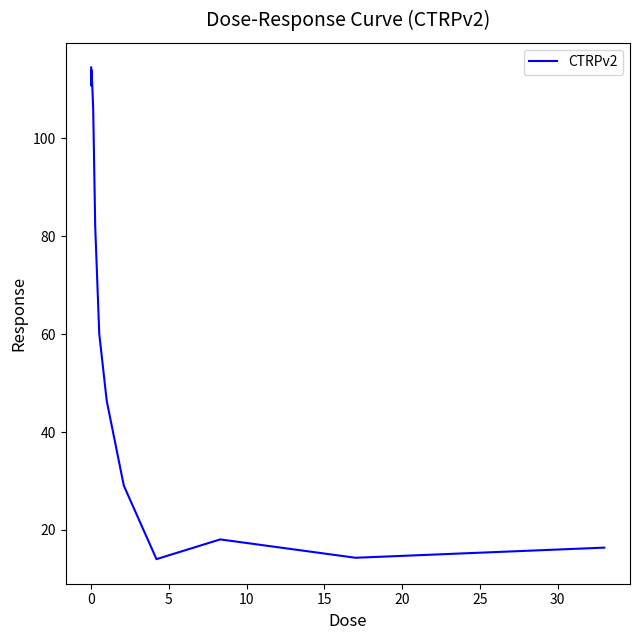

What is the smallest value displayed?

14.0